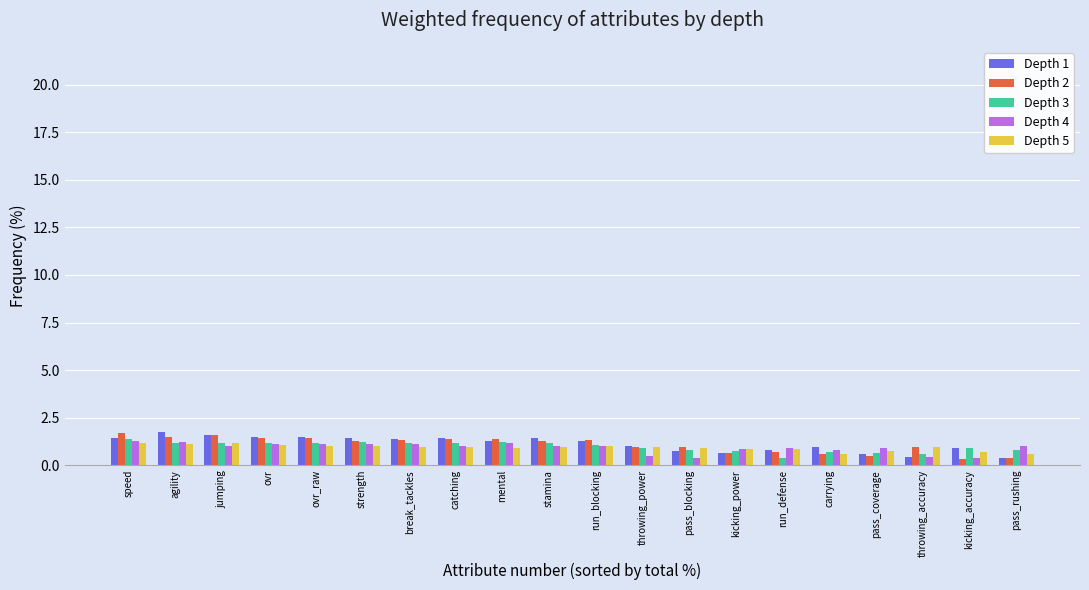

Is it true that Depth 3 equals 0.6 at pass_coverage?

True